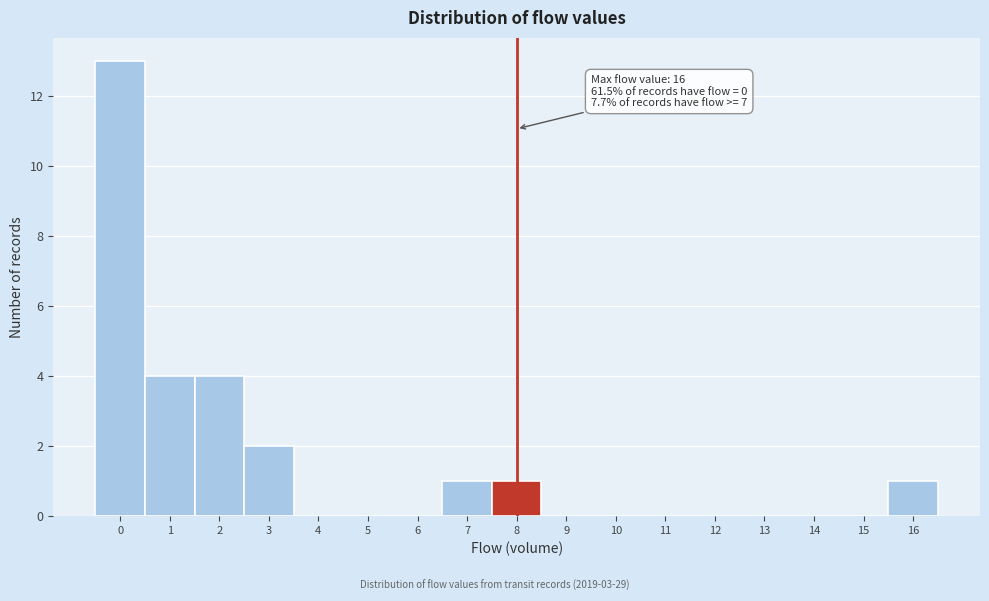

Over which range of the x-axis is the bar tallest?

-0.5 to 0.5